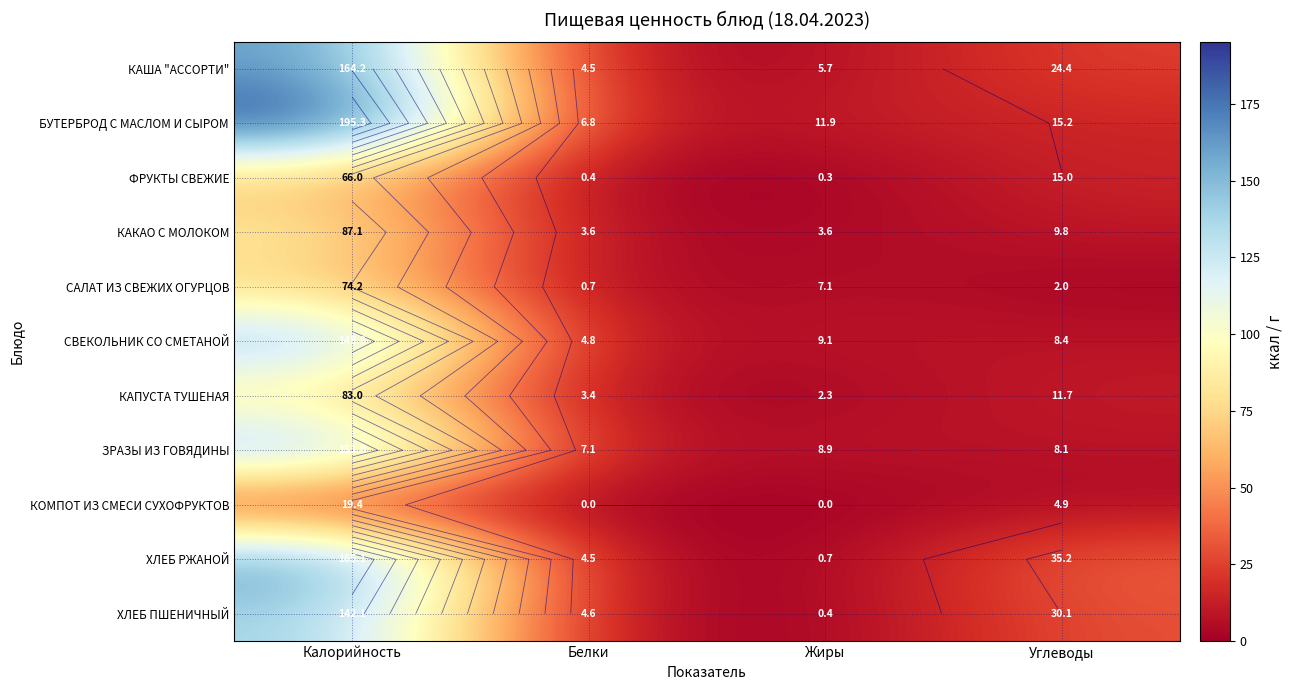

At which label does КАКАО С МОЛОКОМ first exceed 9?

Калорийность